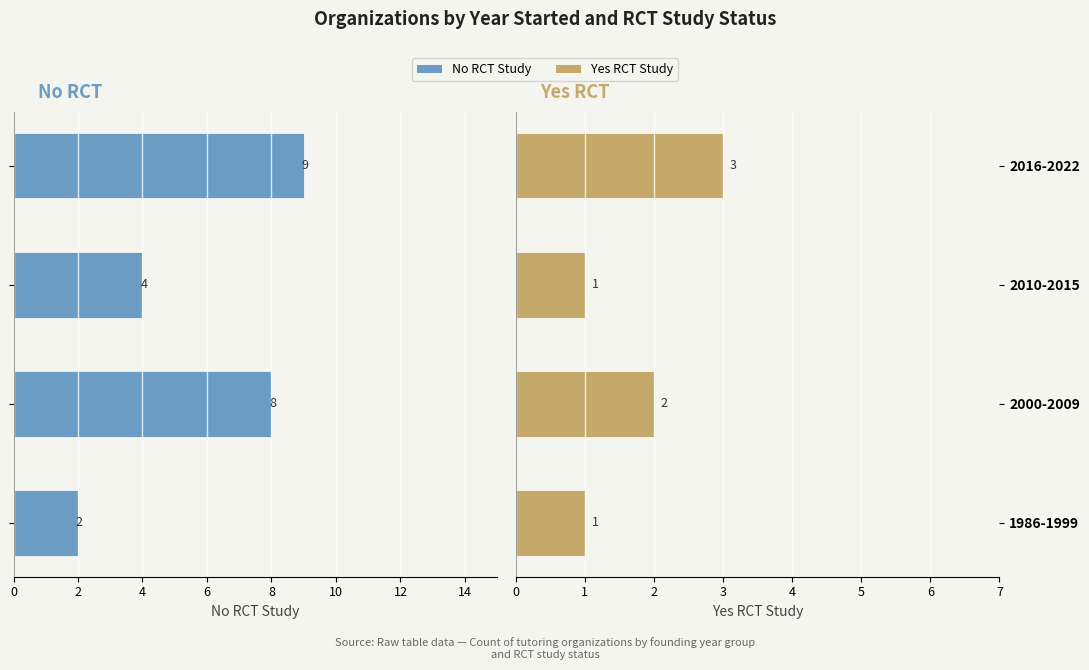

Which series has the largest range (max minus min)?

No (RCT)